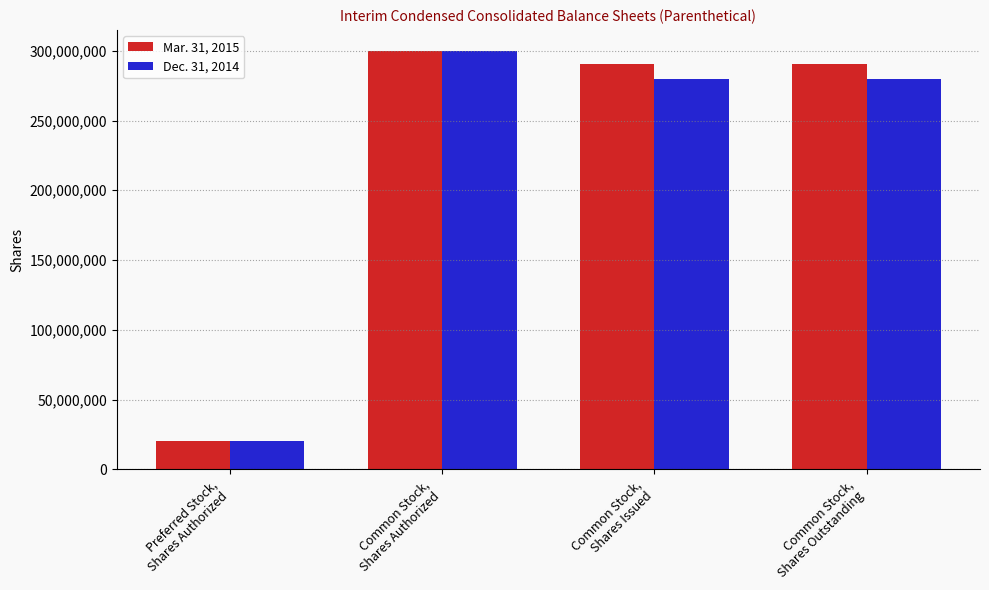

How many values in the Mar. 31, 2015 series are below 290634110?

1